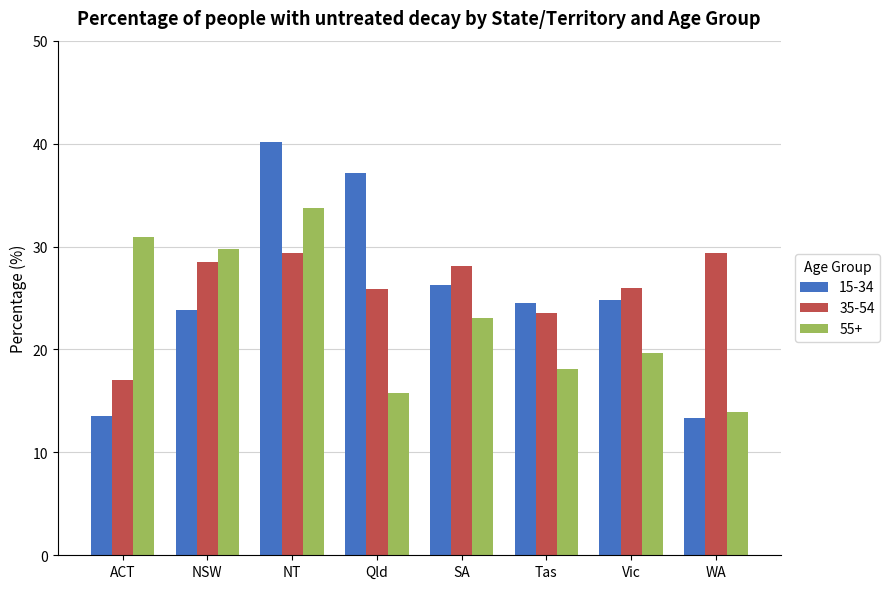

Which category has the highest value in the 55+ series?

NT